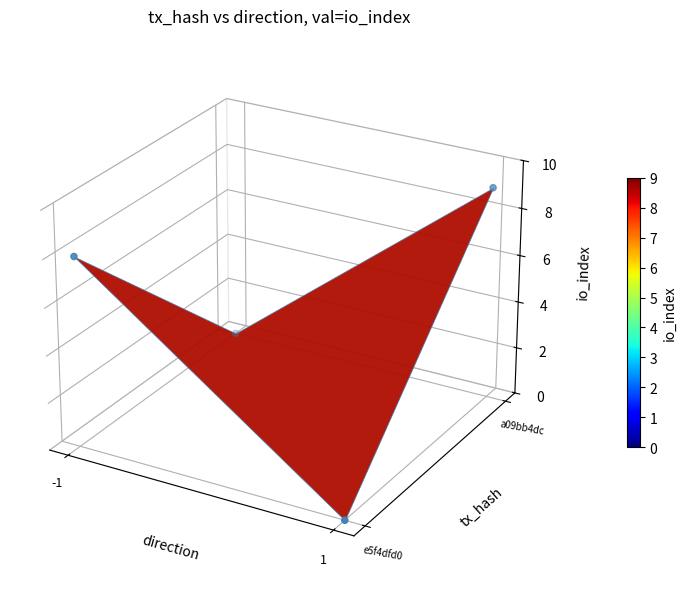

What is the difference between the values at -1 and 1?

0.1